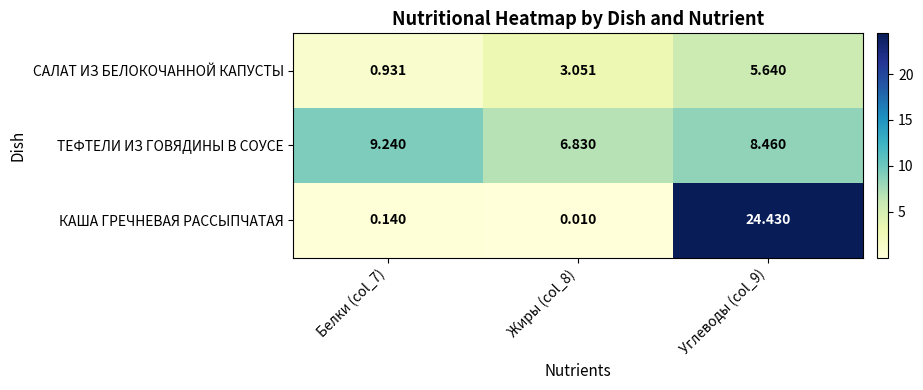

At which category does the chart reach its peak across all series?

Углеводы (col_9)